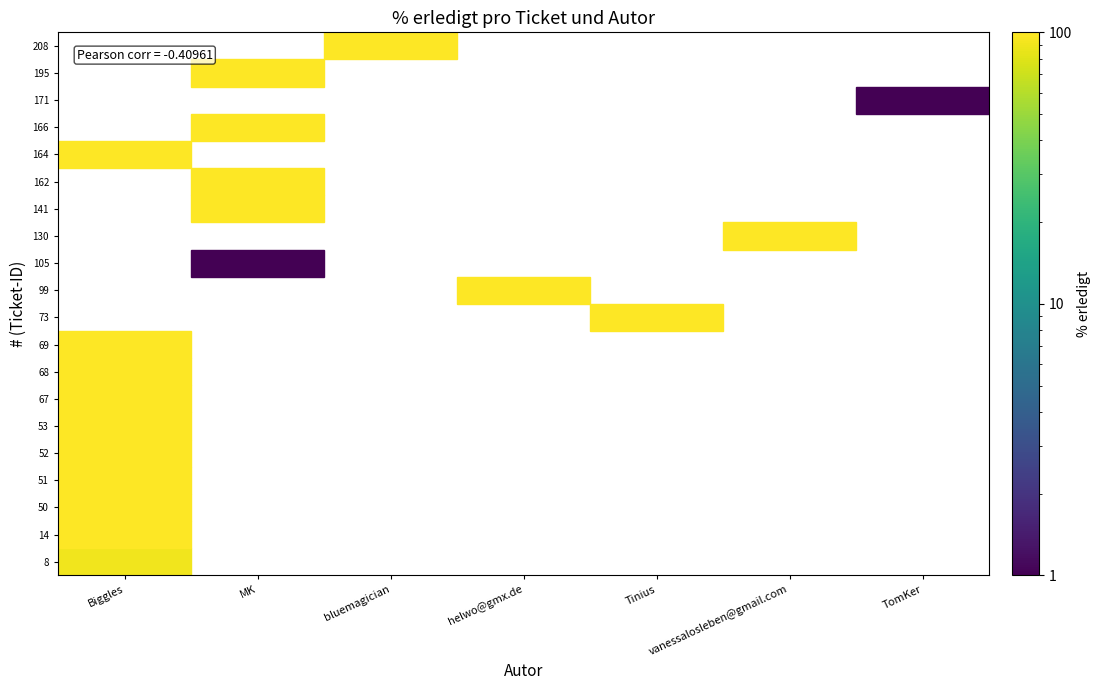

Is the value of vanessalosleben@gmail.com at 53 greater than the value of TomKer at 51?

No